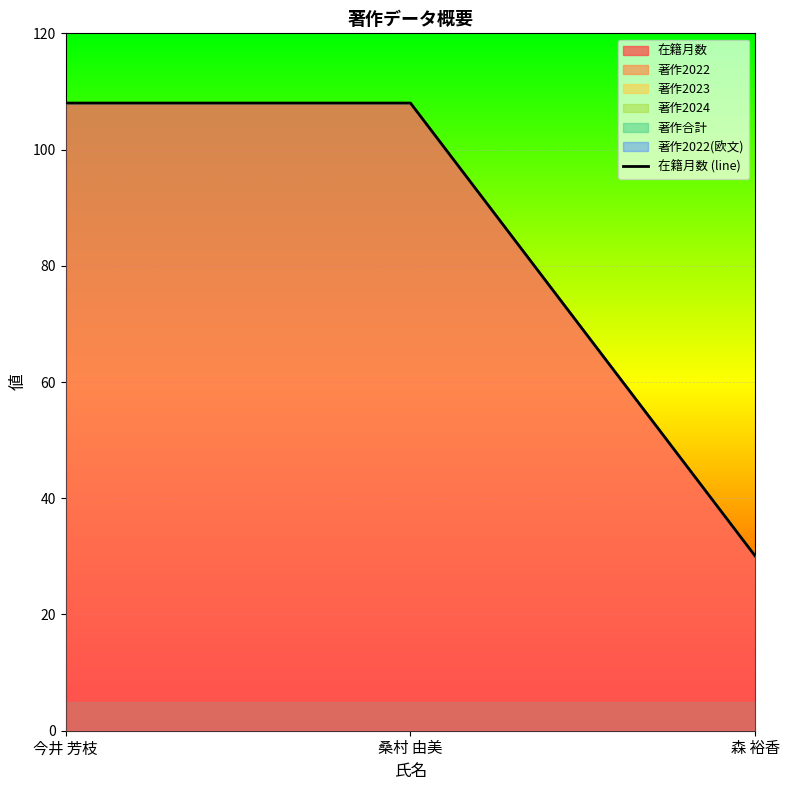

Reading left to right, extract all data points from this chart.

今井 芳枝=108	桑村 由美=108	森 裕香=30